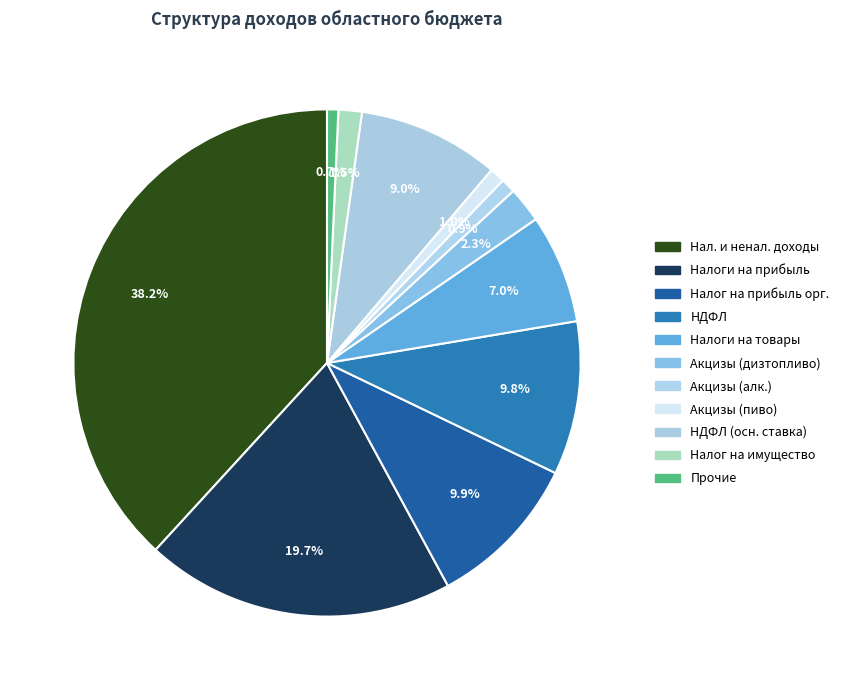

Which slice is the largest?

НАЛОГОВЫЕ И НЕНАЛОГОВЫЕ ДОХОДЫ